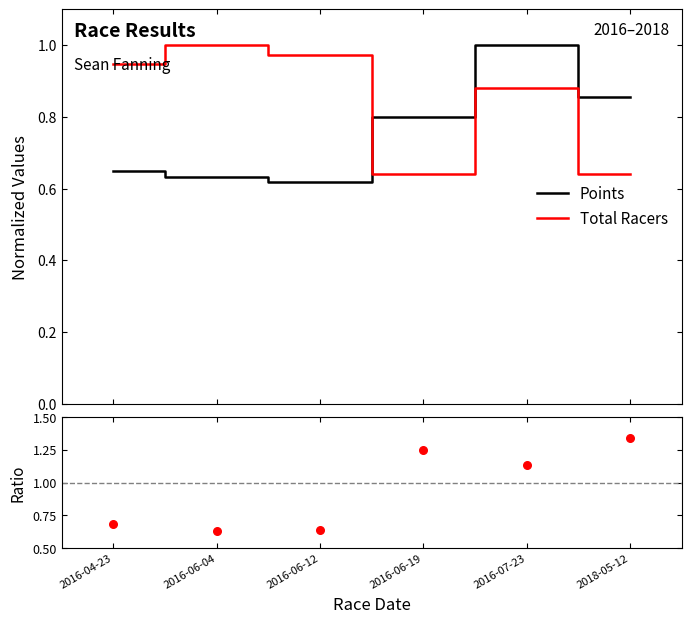

Which series contains the lowest Y value?

Points